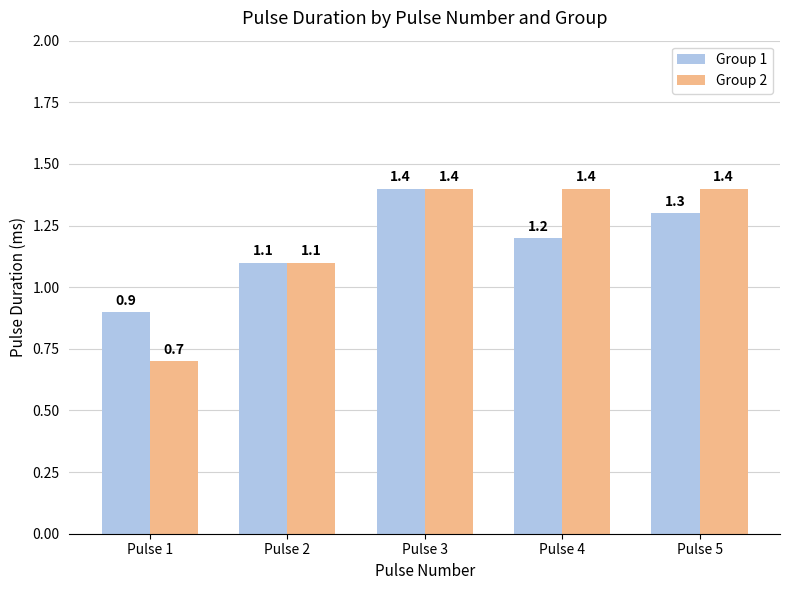

At which label does Group 2 first exceed 1?

Pulse 2